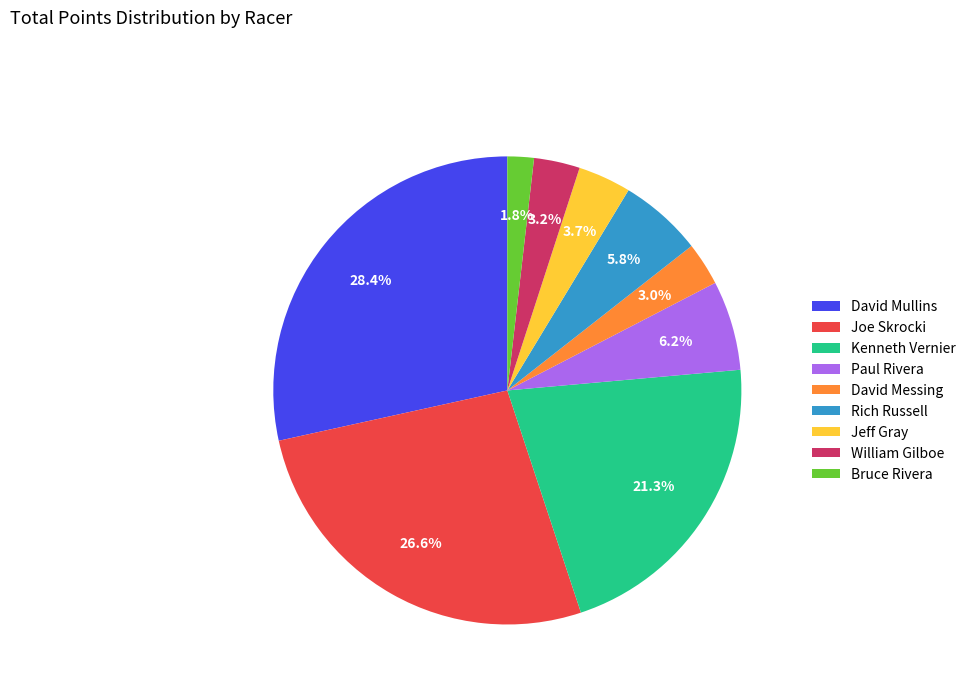

To the nearest percent, what is the difference between the largest and smallest slice percentages?

27%